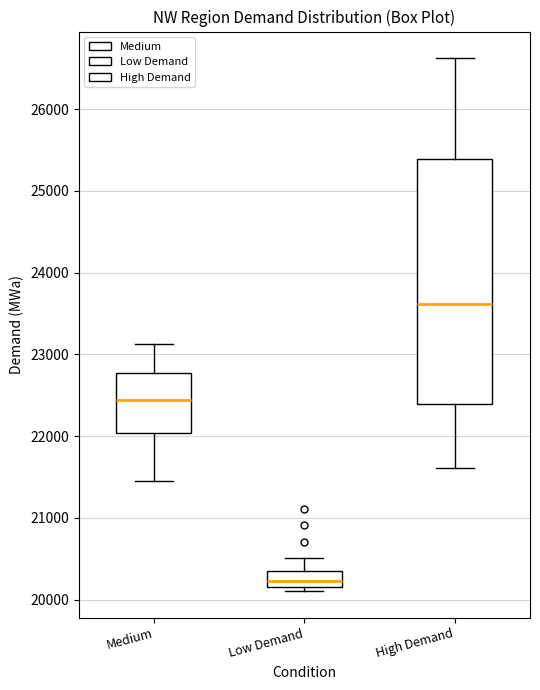

Which box has the lowest median line?

Low Demand